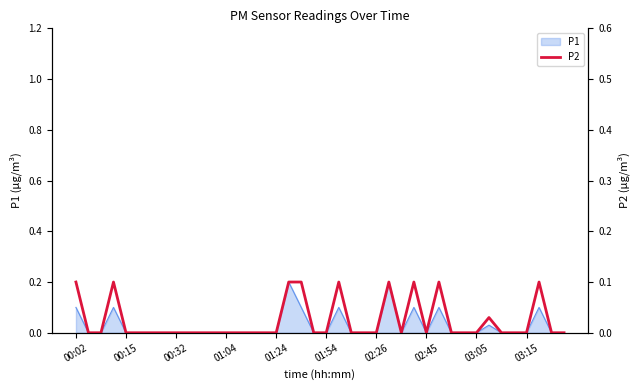

Does the chart have visible grid lines?

No